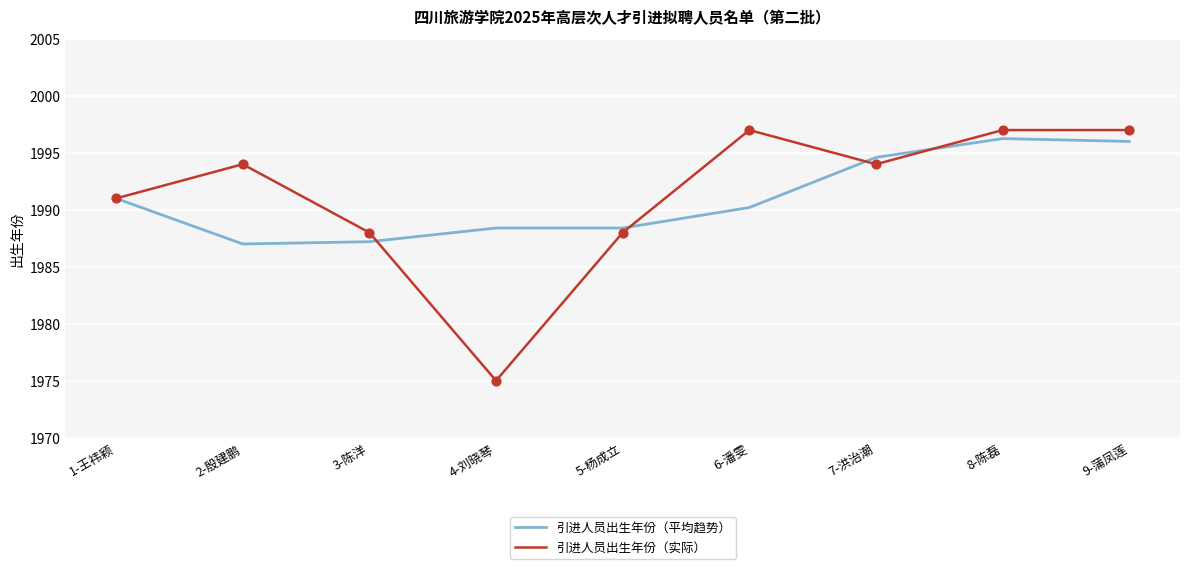

What is the total value across all series at 4-刘晓琴?

3963.4